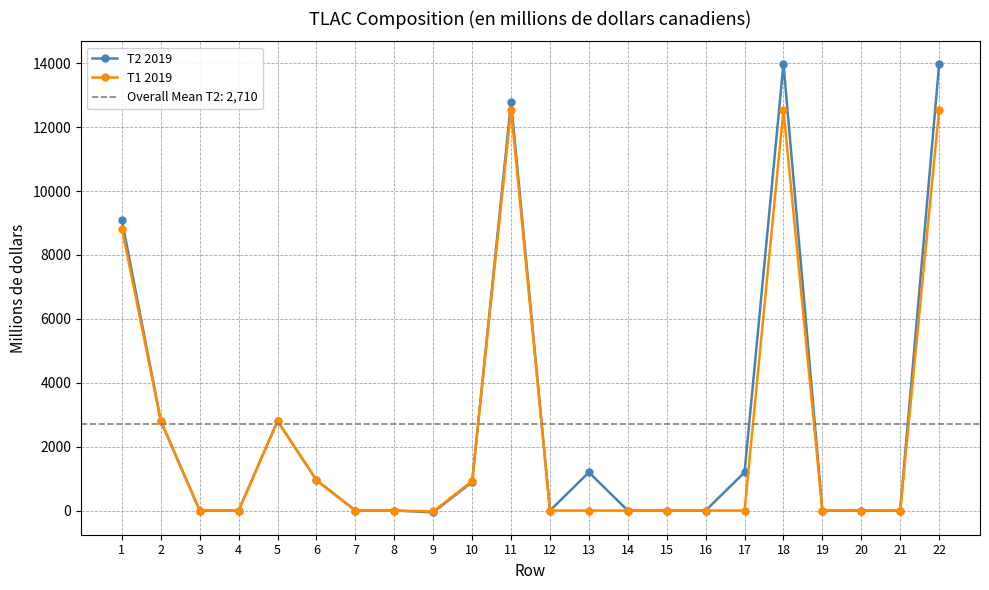

What is the sum of all T2 2019 values?

59624